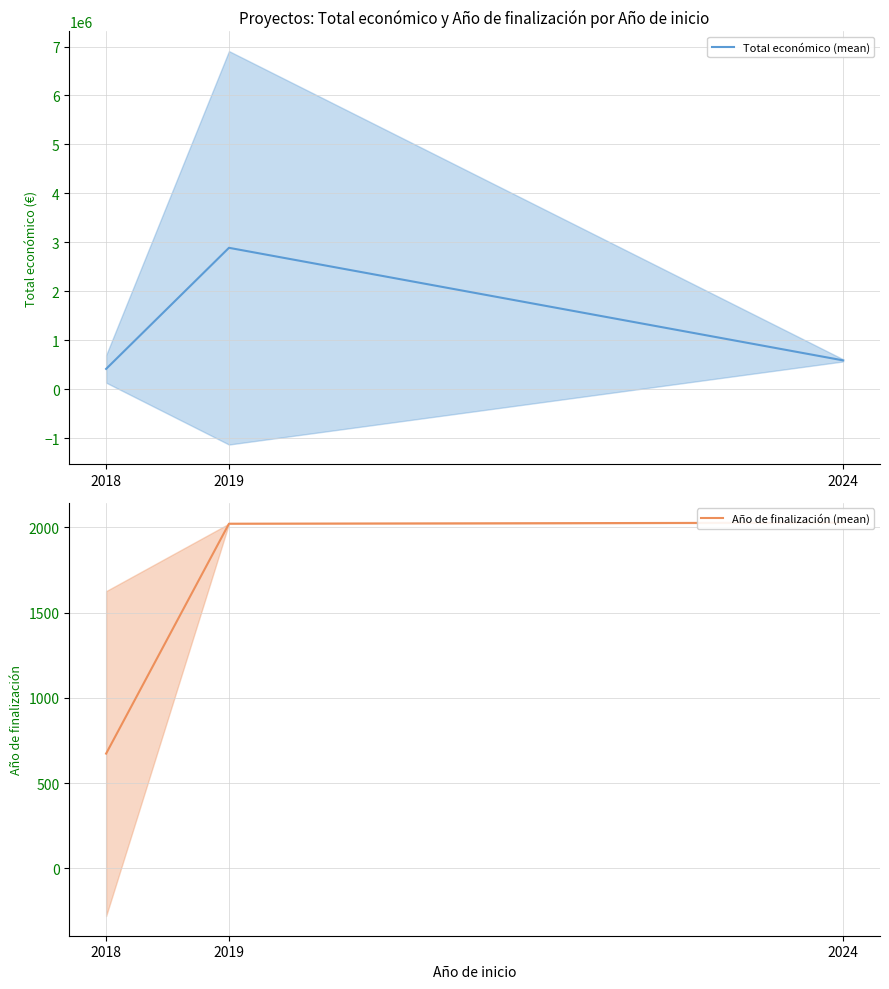

What is the difference between the maximum and minimum values in the Año de finalización (mean) series?

1353.5